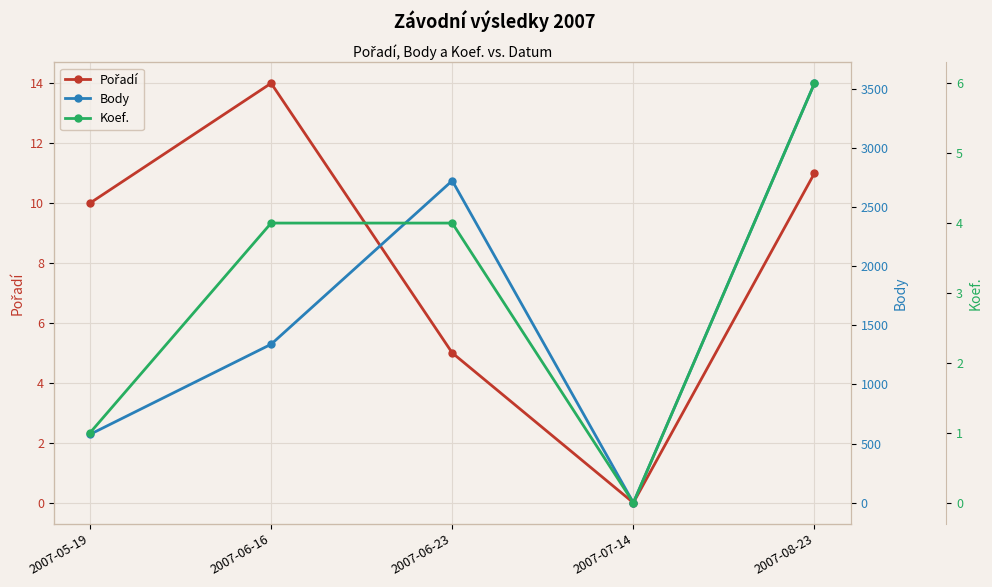

What is the label of the 2nd point from the left?

2007-06-16